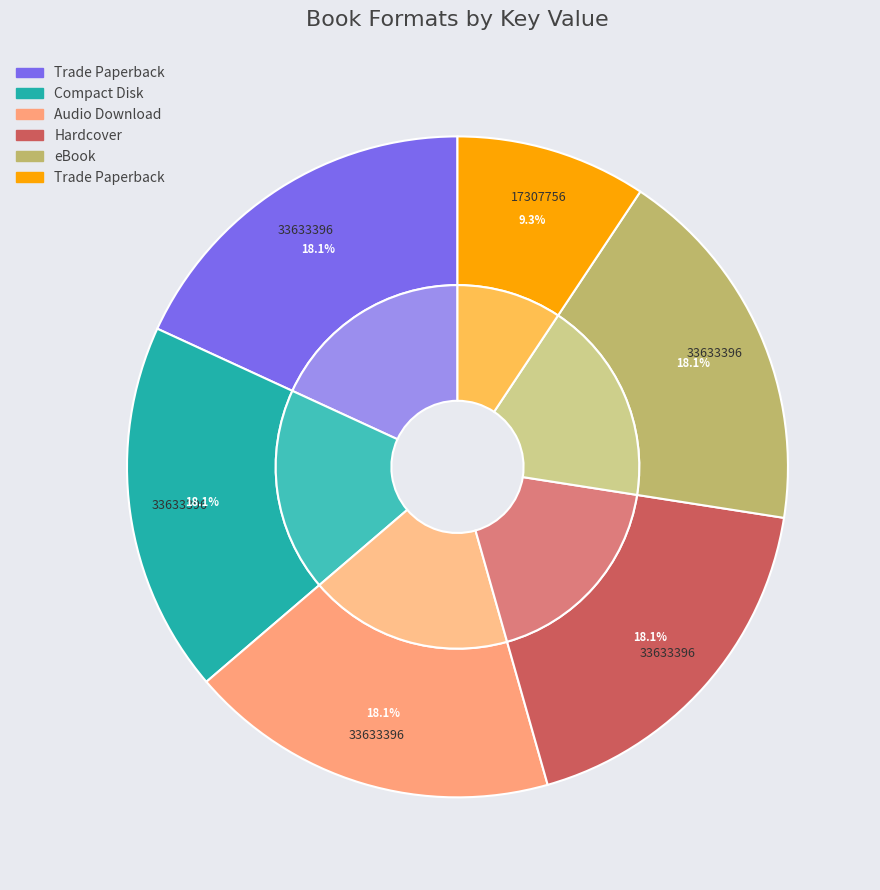

The Hardcover (No Talking) slice represents 18% of the pie. True or false?

True